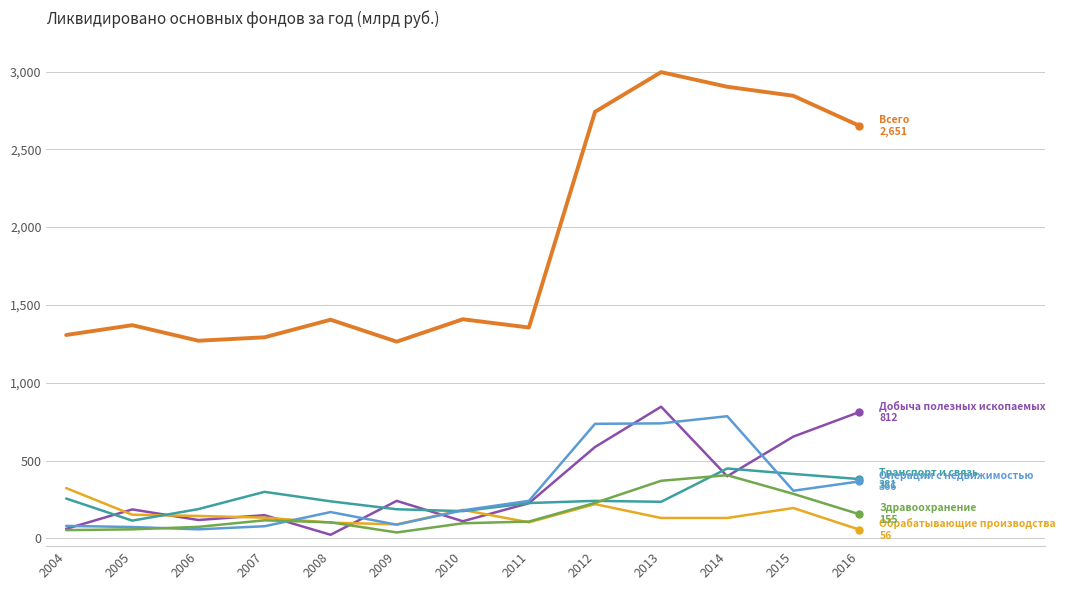

What is the difference between the highest and lowest values at 2007?

1214